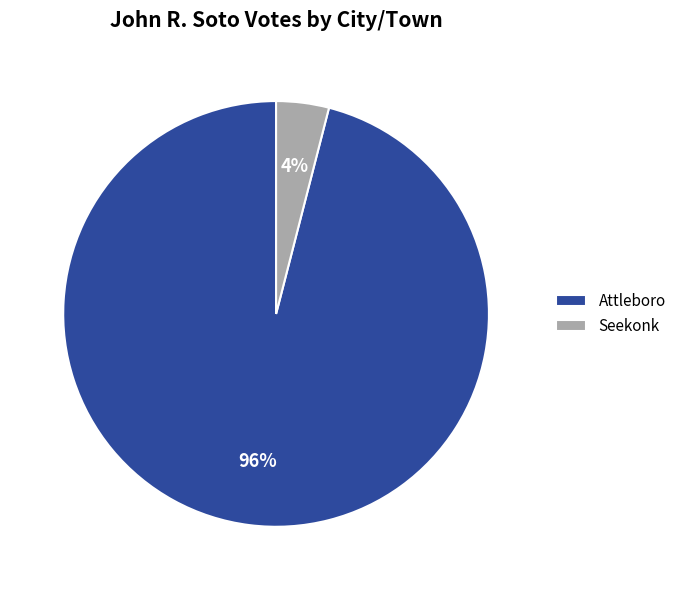

To the nearest percent, what is the average slice percentage?

50%